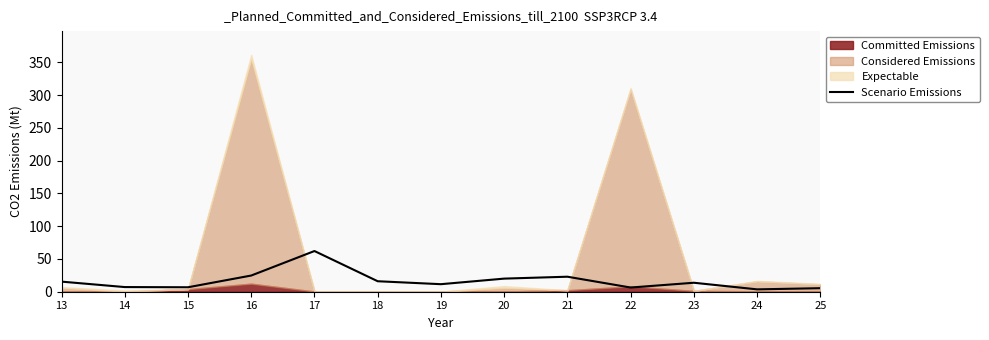

What is the ratio of the value at 22 to the value at 25?

1.2